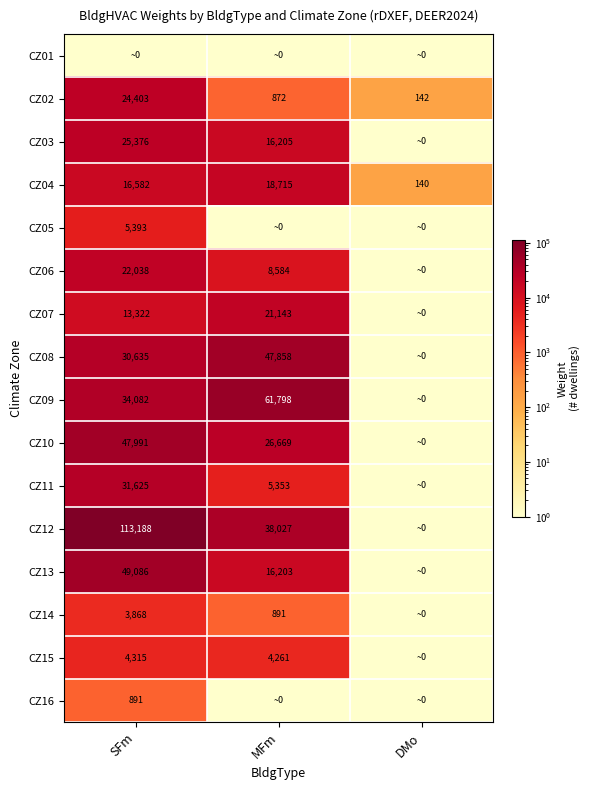

Is the value of CZ06 at MFm greater than the value of CZ14 at SFm?

Yes